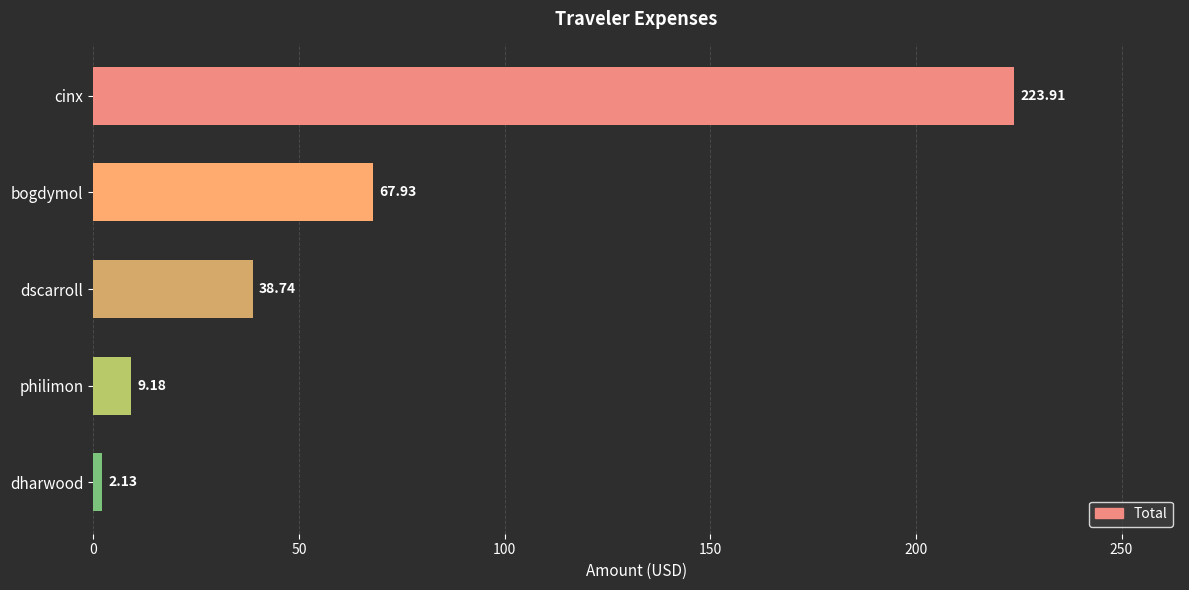

What is the average value?

68.4